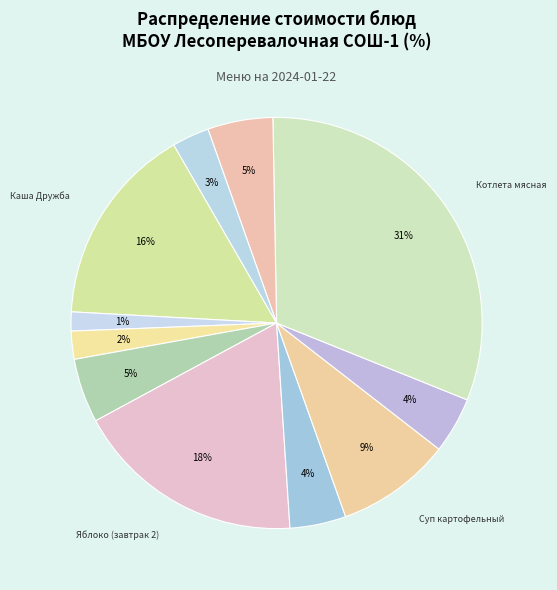

Rank the categories by value from highest to lowest.

Котлета мясная, Яблоко (завтрак 2), Каша Дружба, Суп картофельный, Кисель, Масло сливочное, Салат витаминный, Макароны отварные, Соус сметанный, Хлеб (завтрак), Чай с сахаром